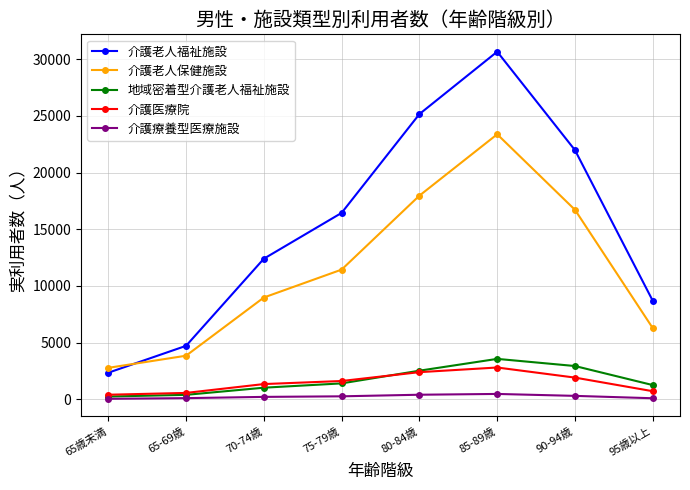

What is the label of the 5th point from the right?

75-79歳